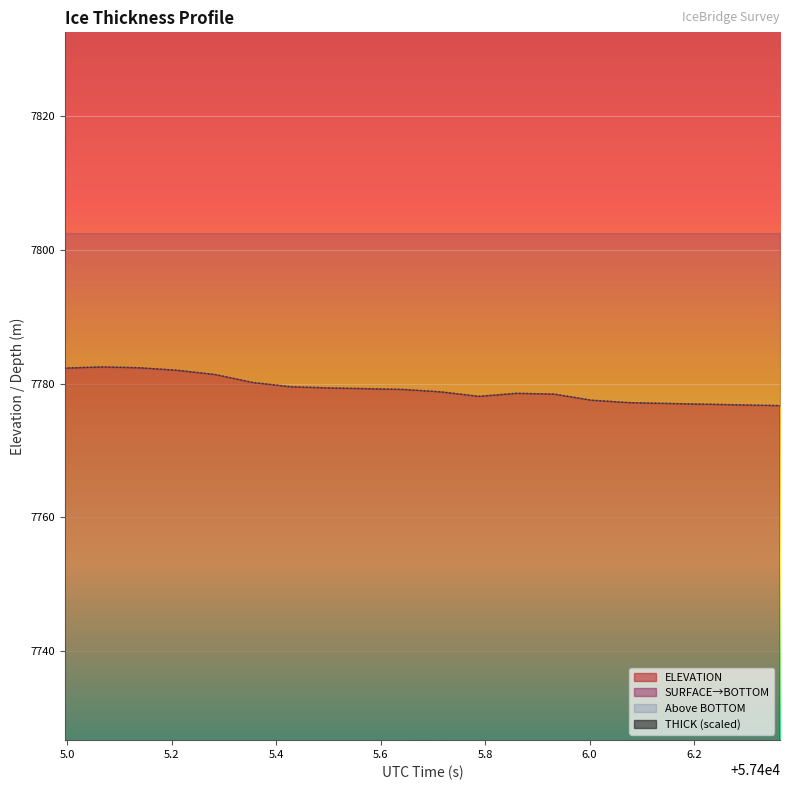

What is the difference between the second highest and second lowest values in the BOTTOM series?

5.6